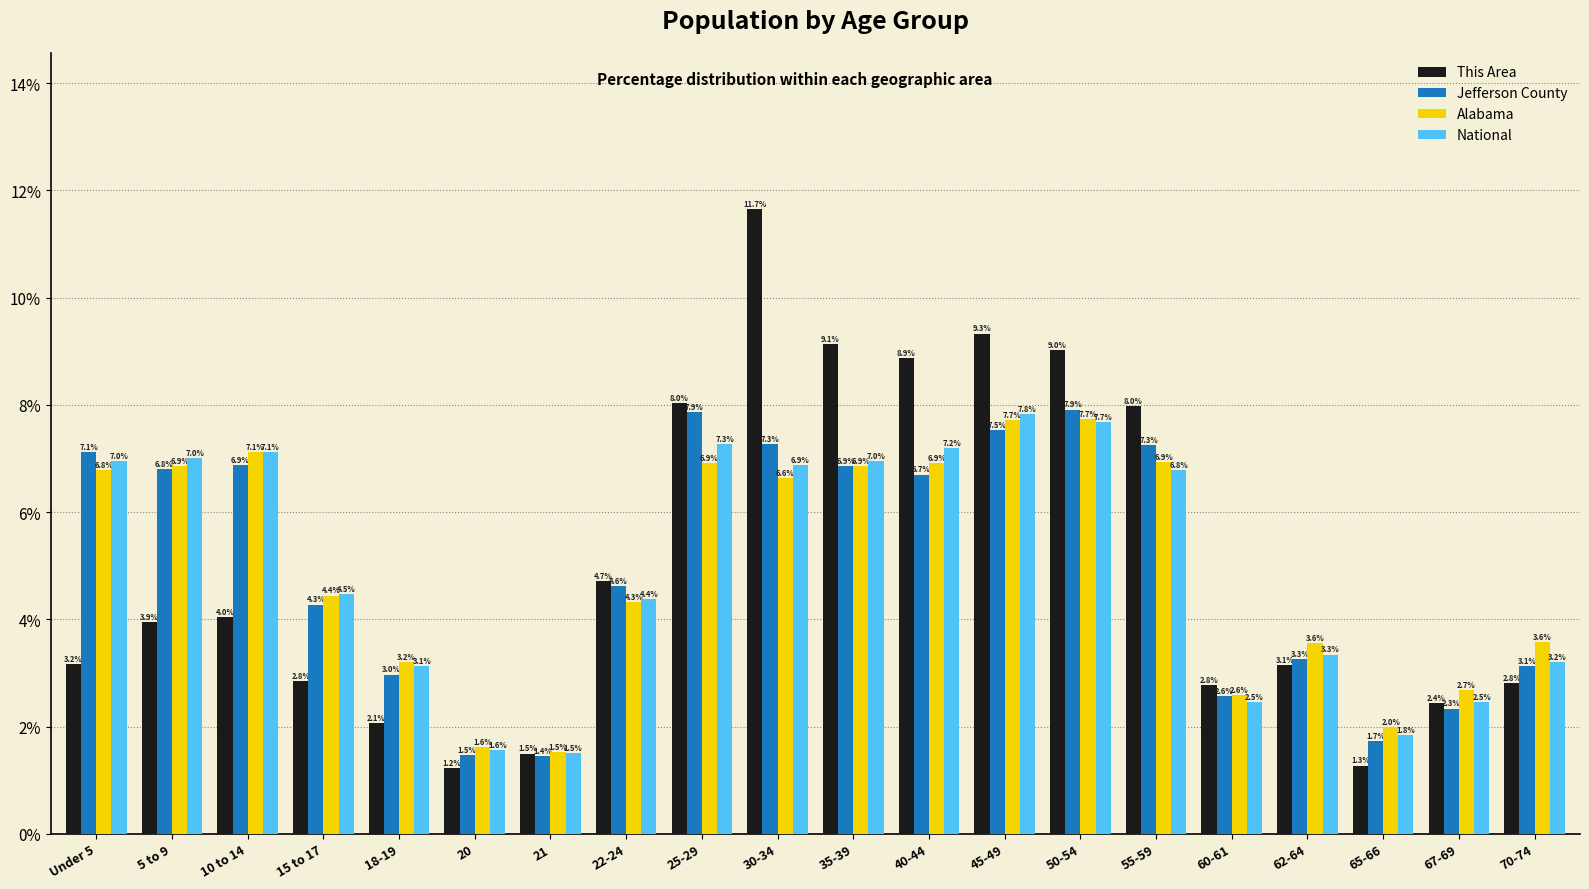

Reading right to left, transcribe all the data shown in this chart.

This Area: 2.8	2.4	1.3	3.1	2.8	8.0	9.0	9.3	8.9	9.1	11.7	8.0	4.7	1.5	1.2	2.1	2.8	4.0	3.9	3.2
Jefferson County: 3.1	2.3	1.7	3.3	2.6	7.3	7.9	7.5	6.7	6.9	7.3	7.9	4.6	1.4	1.5	3.0	4.3	6.9	6.8	7.1
Alabama: 3.6	2.7	2.0	3.6	2.6	6.9	7.7	7.7	6.9	6.9	6.6	6.9	4.3	1.5	1.6	3.2	4.4	7.1	6.9	6.8
National: 3.2	2.5	1.8	3.3	2.5	6.8	7.7	7.8	7.2	7.0	6.9	7.3	4.4	1.5	1.6	3.1	4.5	7.1	7.0	7.0